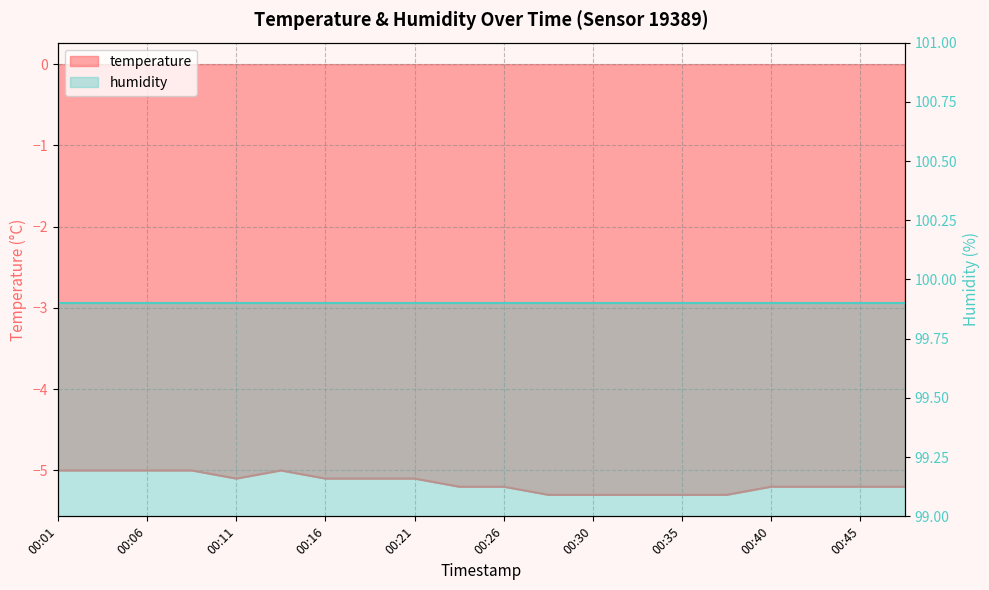

Count the number of categories in the chart.

20